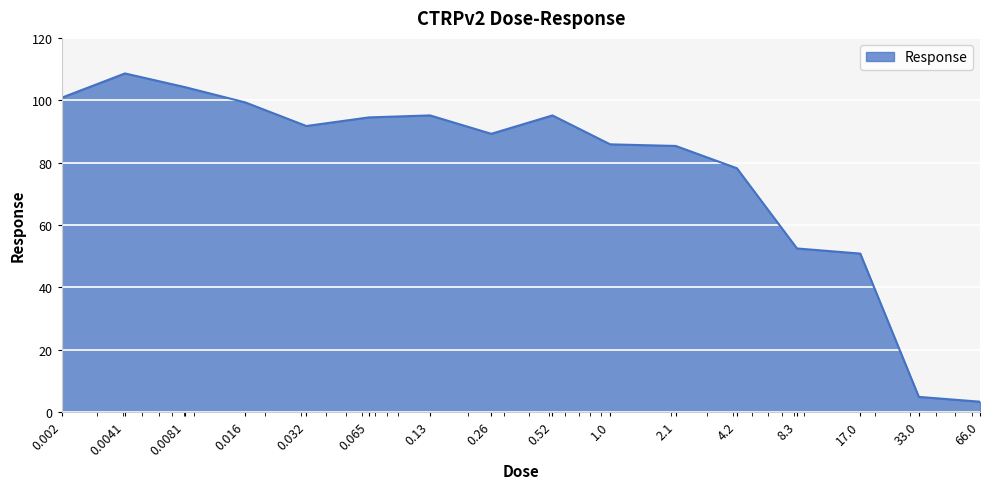

What is the minimum value shown in the chart?

3.3